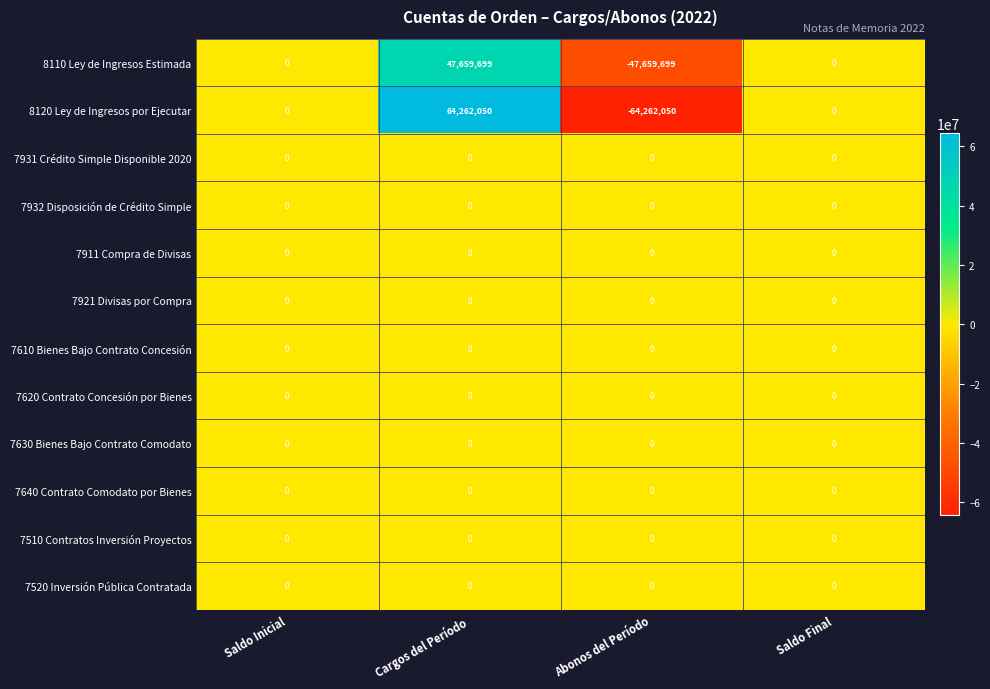

What is the difference between the 8120 Ley de Ingresos por Ejecutar values at Abonos del Período and Cargos del Período?

128524100